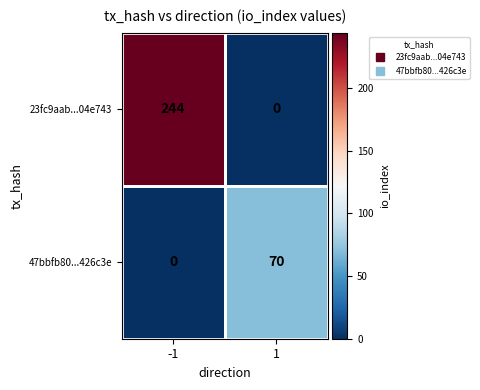

Which series has the largest total across all categories?

23fc9aab...04e743